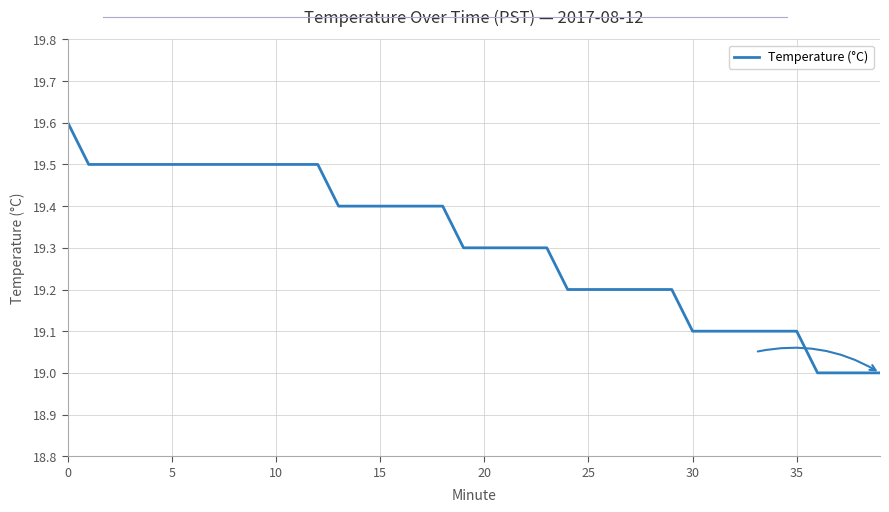

What is the smallest value displayed?

19.0